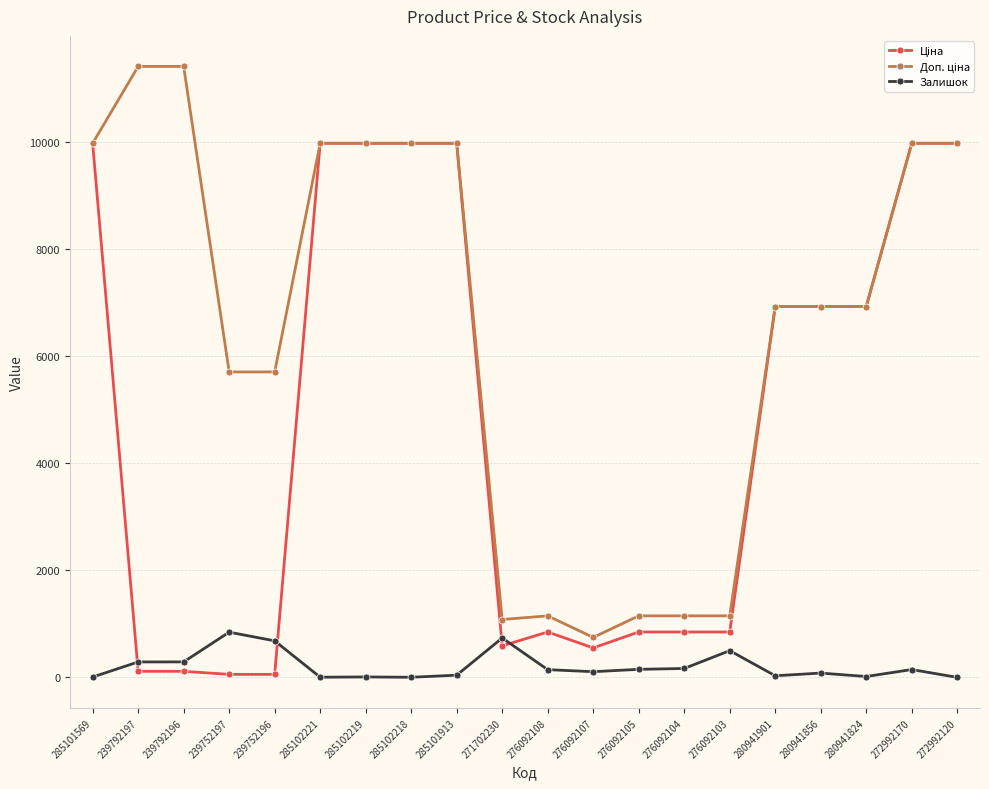

What is the greatest value displayed?

11410.0